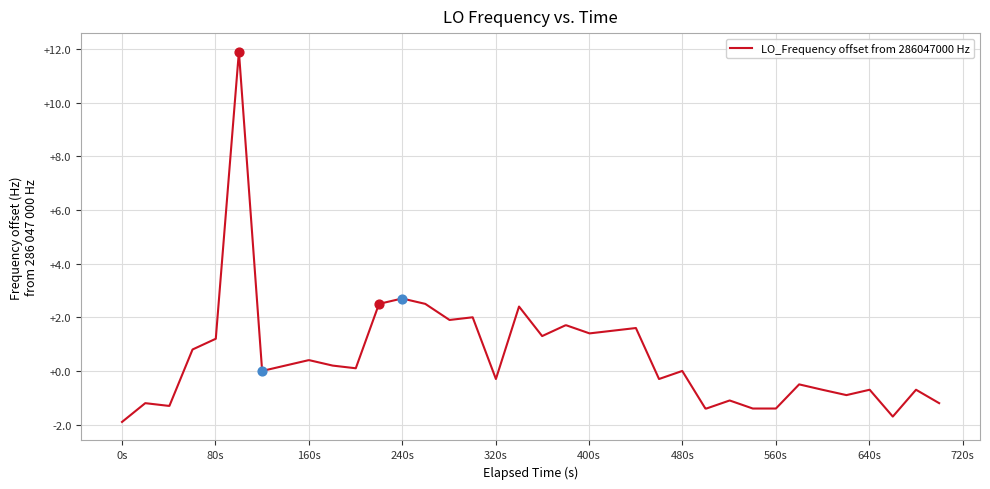

What is the minimum value shown in the chart?

-1.9